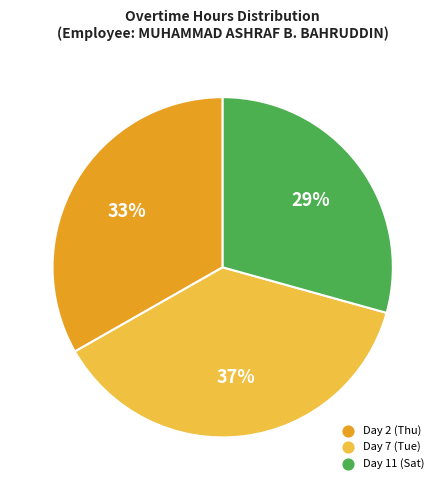

Is there a majority slice in this chart?

No